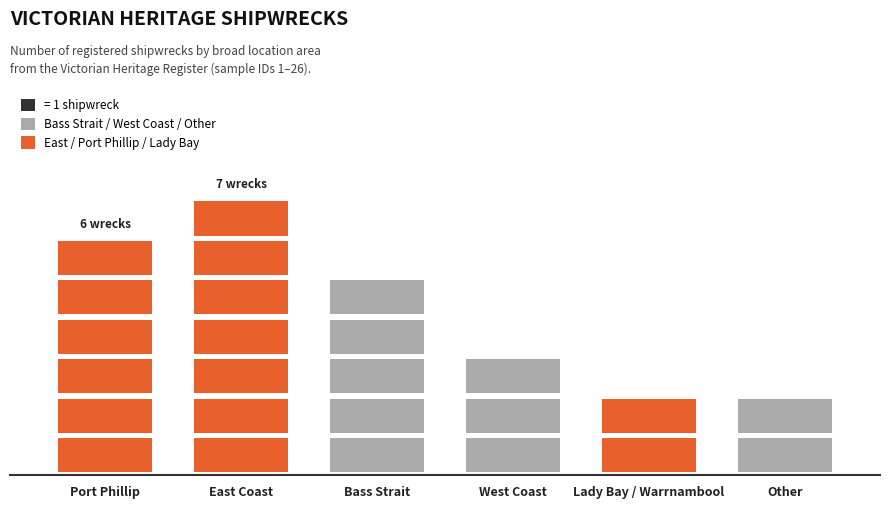

Between East Coast and Lady Bay / Warrnambool, which is larger?

East Coast